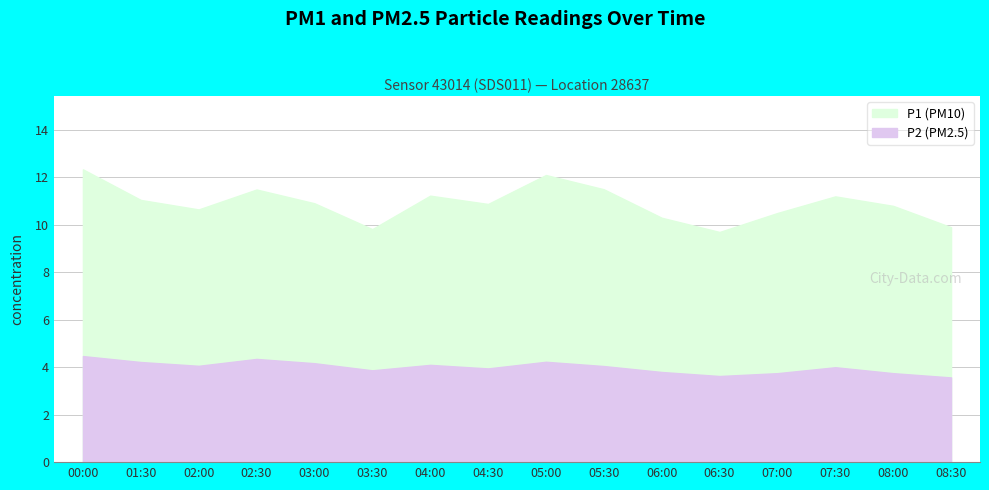

At which label is P1 closest to 11?

01:30